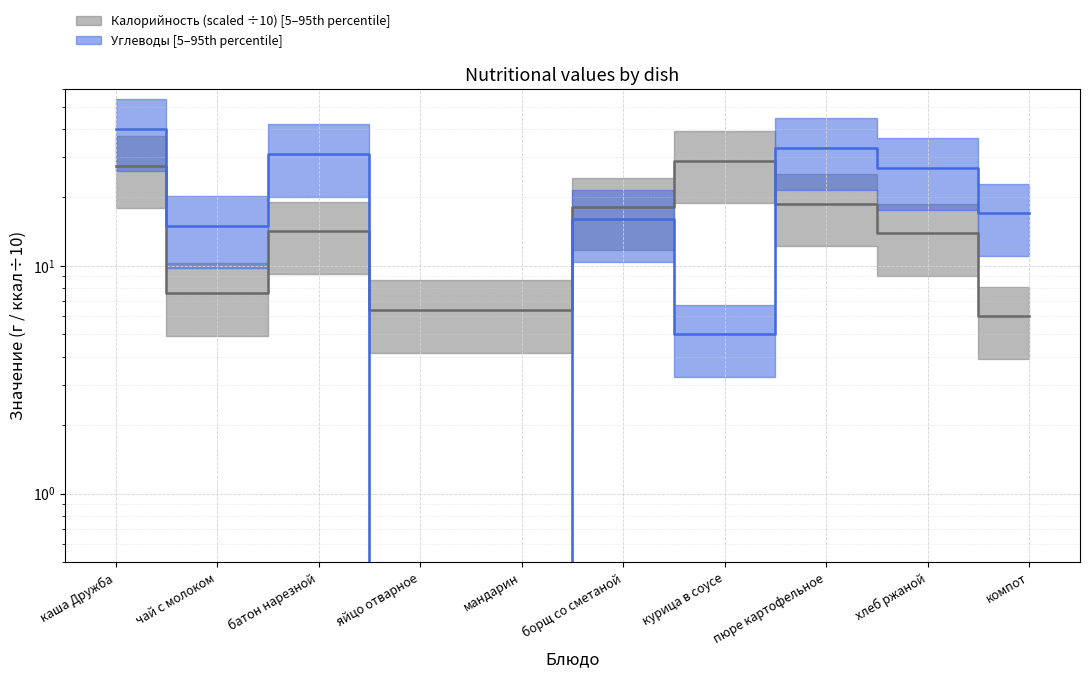

What is the greatest value displayed?

40.0